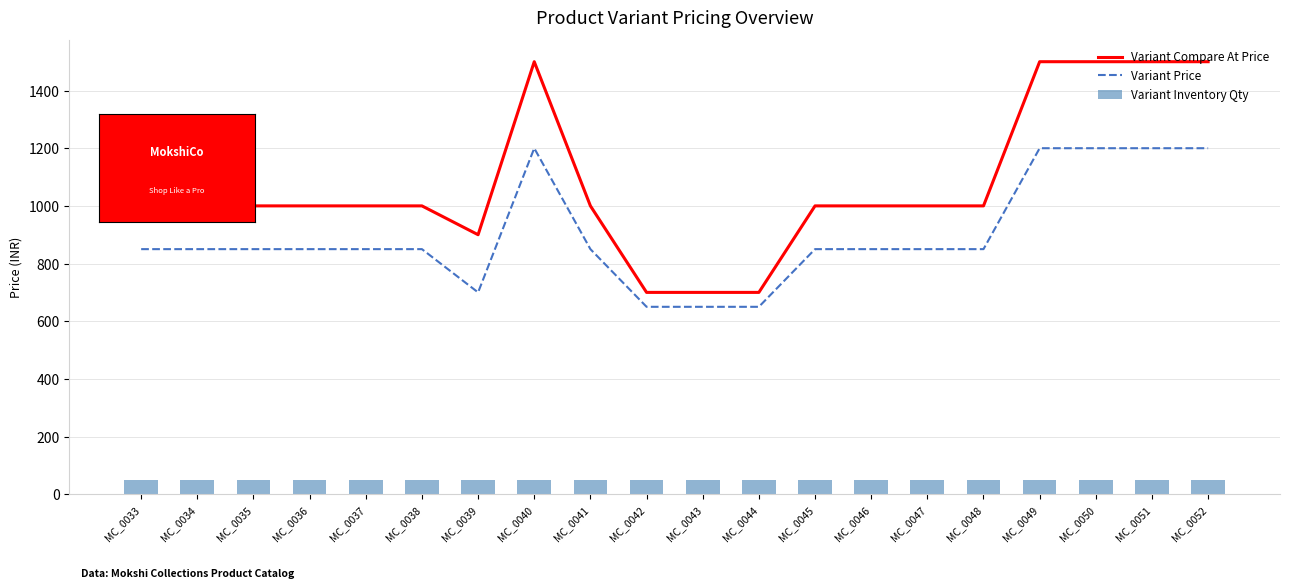

Rank the categories by Variant Inventory Qty value from highest to lowest.

MC_0033, MC_0034, MC_0035, MC_0036, MC_0037, MC_0038, MC_0039, MC_0040, MC_0041, MC_0042, MC_0043, MC_0044, MC_0045, MC_0046, MC_0047, MC_0048, MC_0049, MC_0050, MC_0051, MC_0052